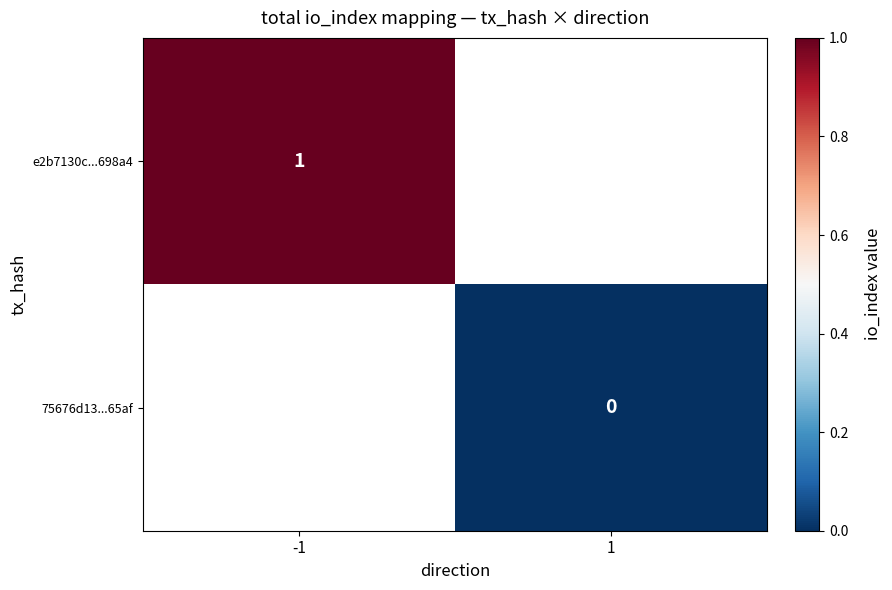

The value of e2b7130c...698a4 at -1 is 1. True or false?

True